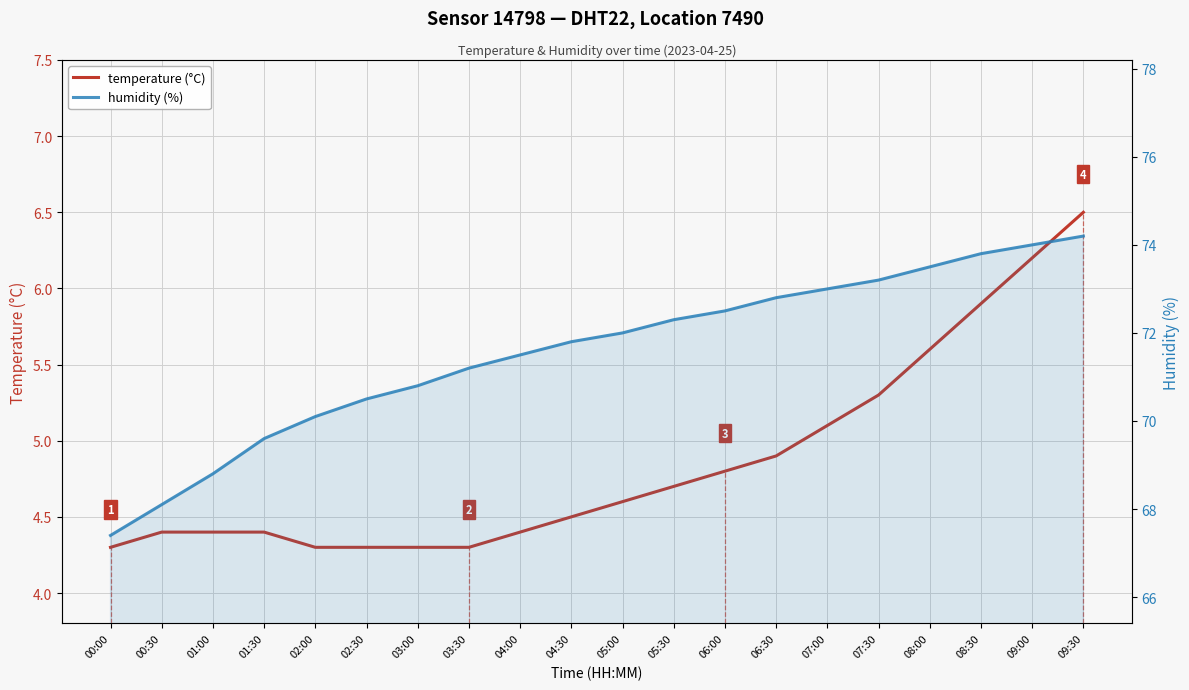

Reading left to right, what are all the values shown in this chart?

temperature (°C): 4.3	4.4	4.4	4.4	4.3	4.3	4.3	4.3	4.4	4.5	4.6	4.7	4.8	4.9	5.1	5.3	5.6	5.9	6.2	6.5
humidity (%): 67.4	68.1	68.8	69.6	70.1	70.5	70.8	71.2	71.5	71.8	72.0	72.3	72.5	72.8	73.0	73.2	73.5	73.8	74.0	74.2